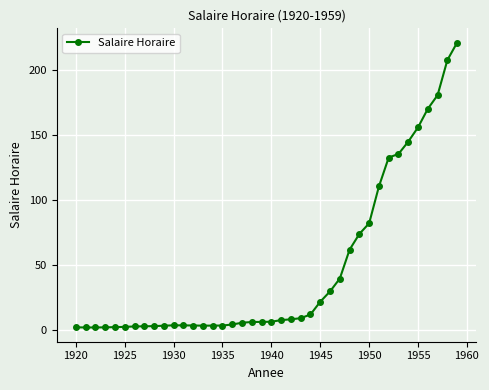

What is the value of the 23rd point from the left?

8.0